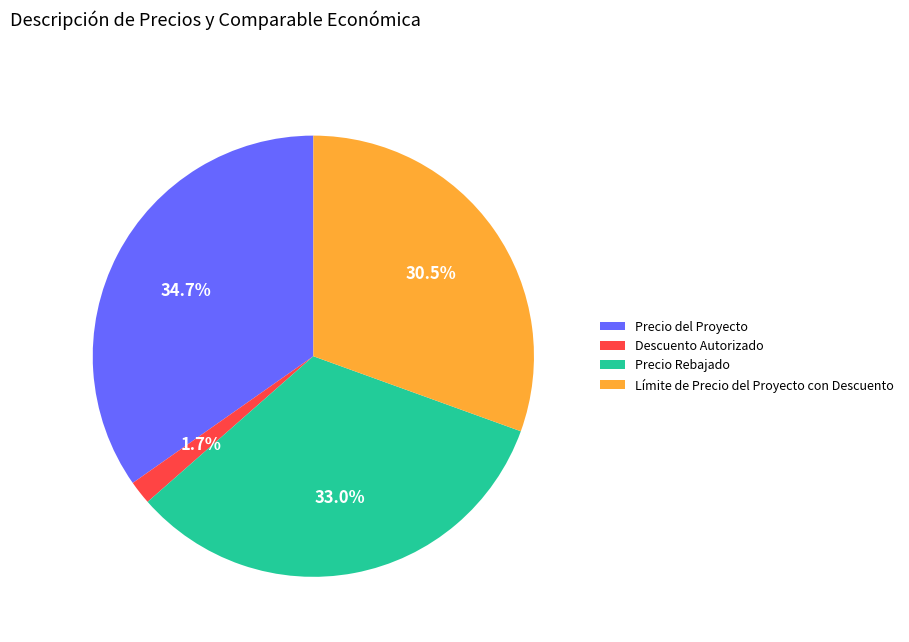

To the nearest percent, what is the average slice percentage?

25%